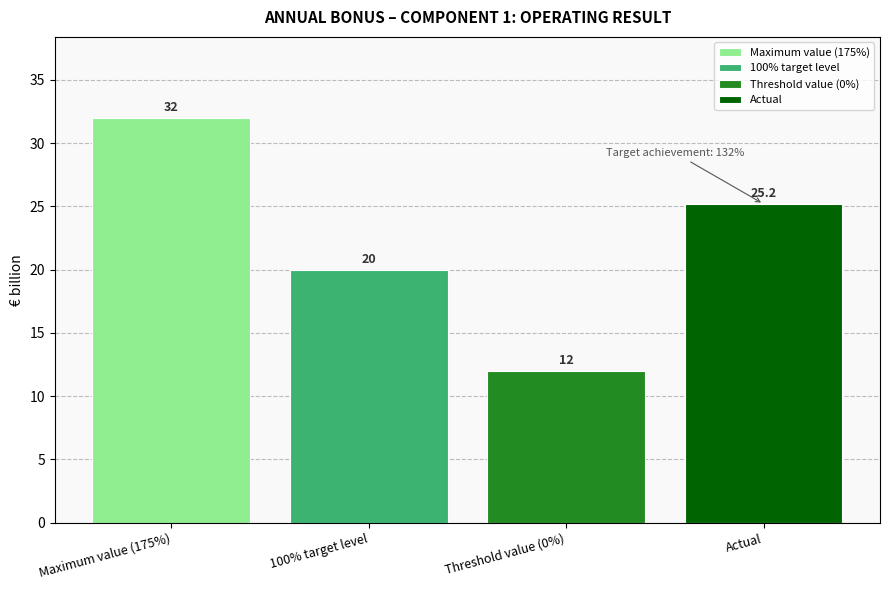

Are the bars grouped side by side (vs. stacked)?

Yes